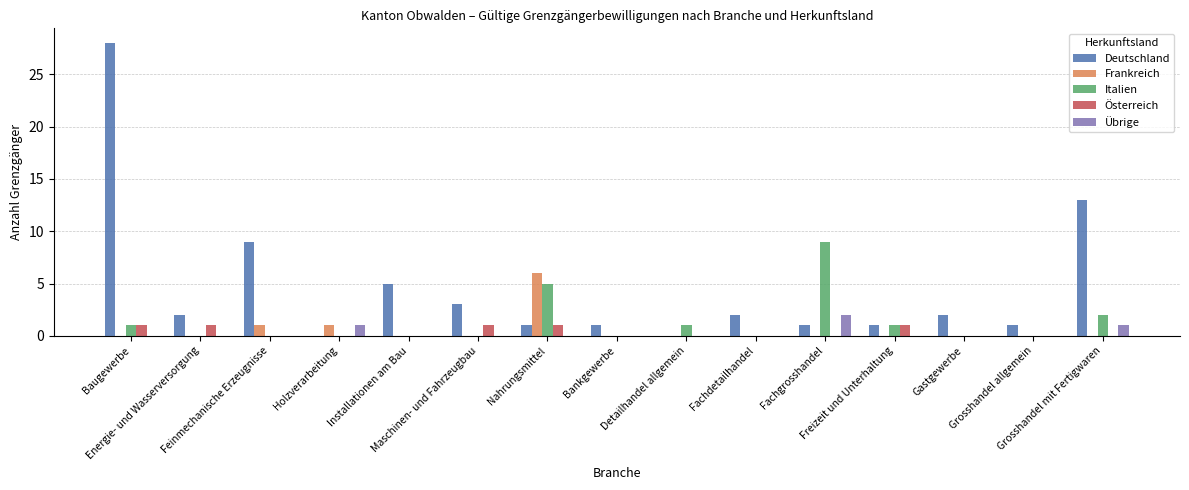

What is the maximum value shown in the chart?

28